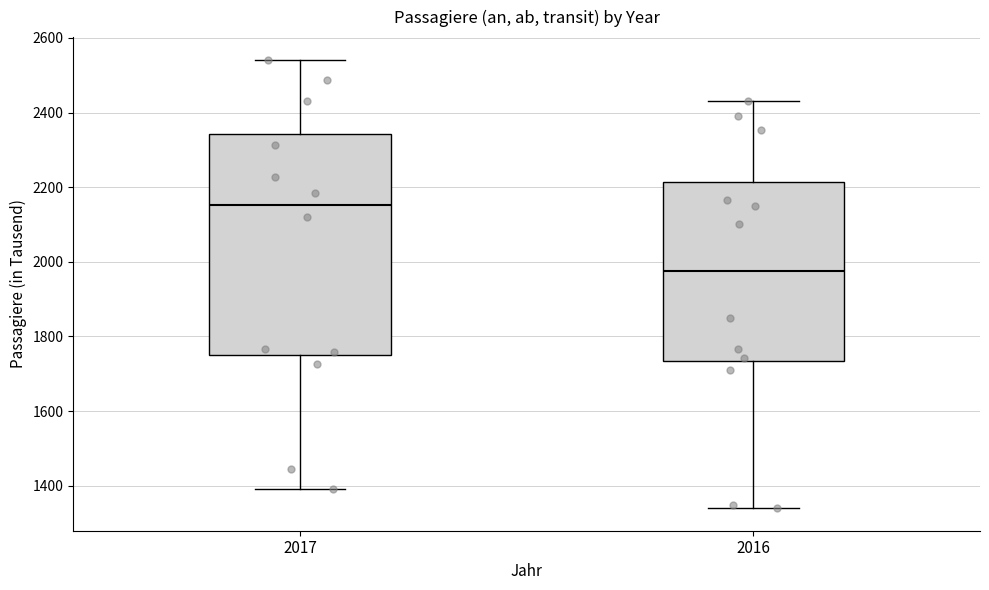

Reading left to right, read every box against the y-axis: the position of its median line, the range the box covers, and the ends of its whiskers. The values are not printed on the chart, so give them approximately, as read against the axis.

2017: median 2160, box 1740 to 2340, whiskers 1400 to 2540
2016: median 1980, box 1740 to 2220, whiskers 1340 to 2440